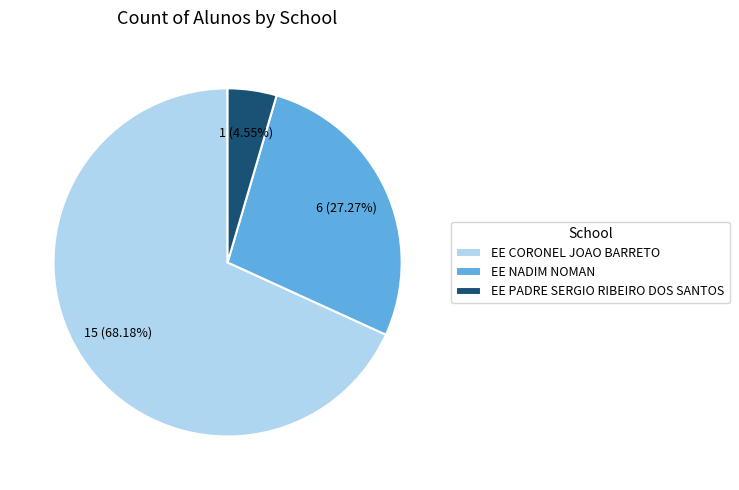

Which slice is the largest?

EE CORONEL JOAO BARRETO